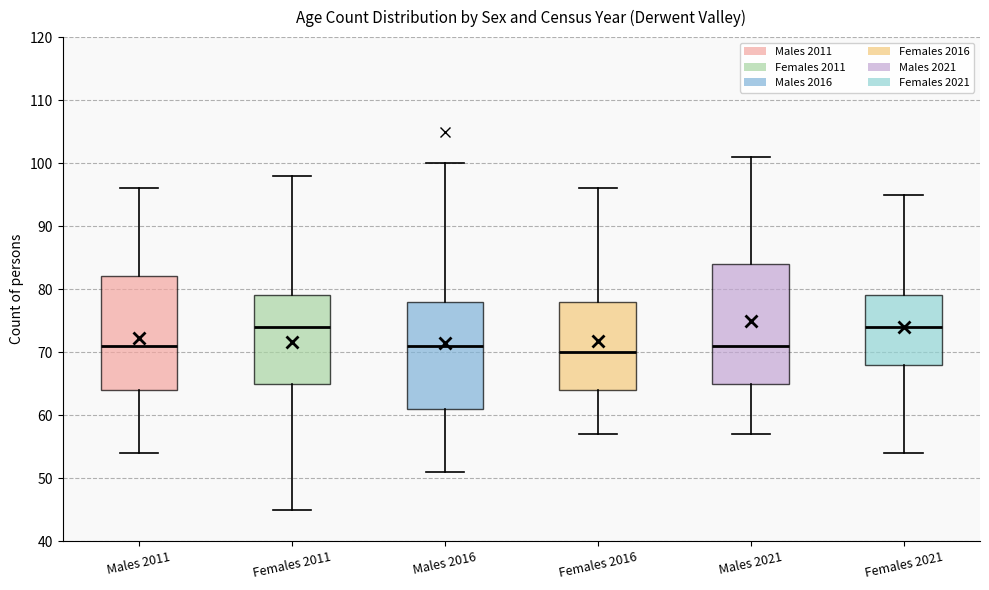

Comparing the boxes themselves (not the whiskers), which one is the tallest?

Males 2021